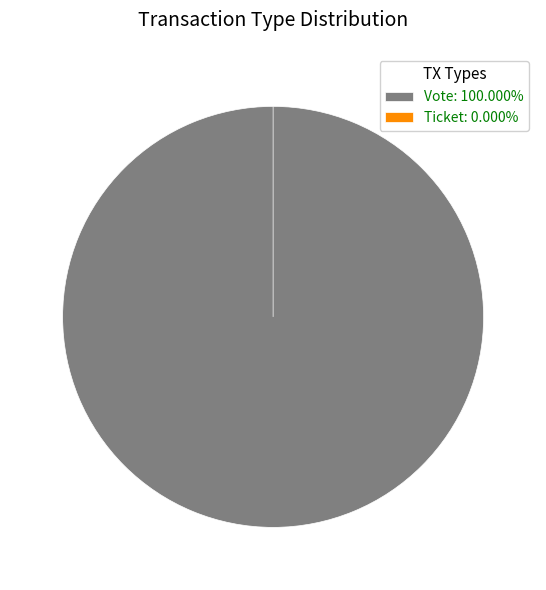

Is there any slice that represents more than half of the pie?

Yes